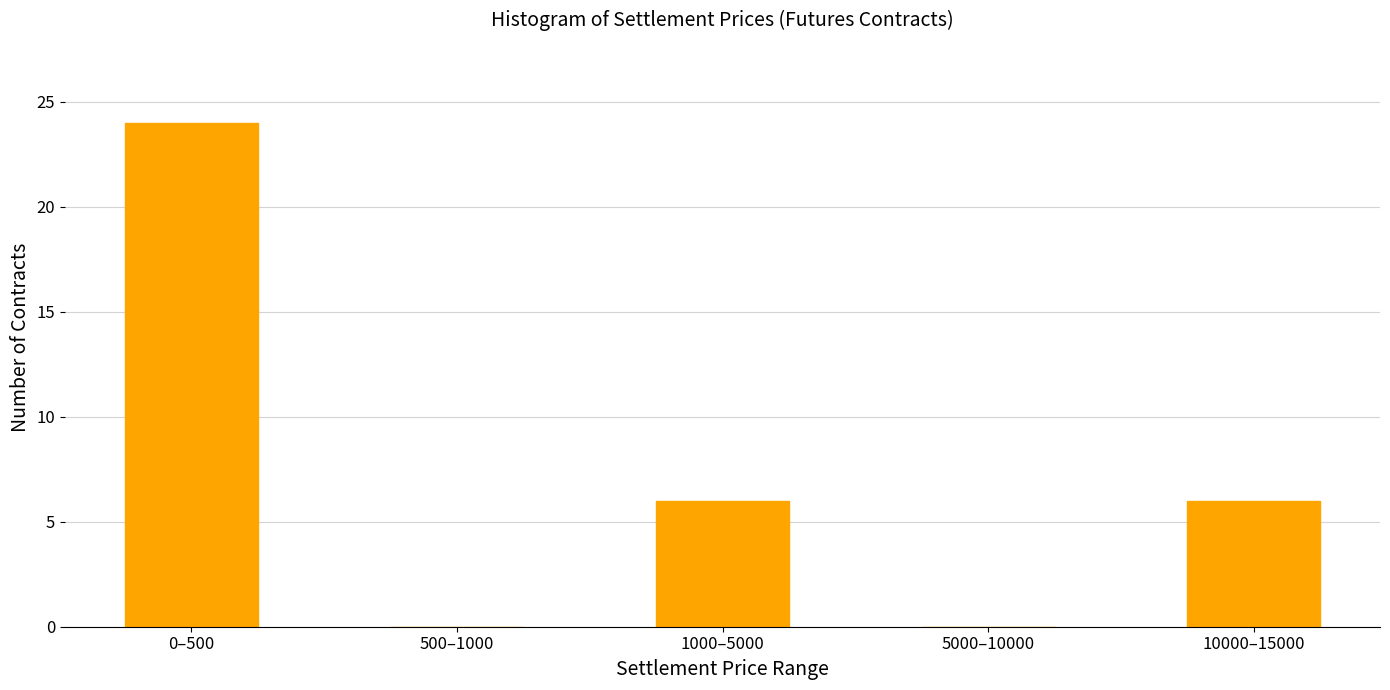

Reading right to left, what are all the values shown in this chart?

10000–15000=6	5000–10000=0	1000–5000=6	500–1000=0	0–500=24